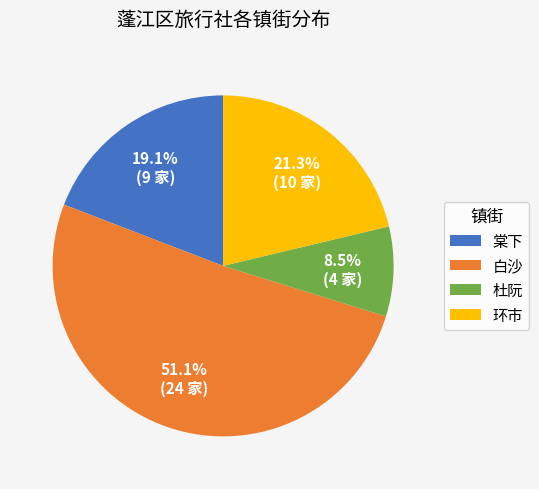

Rank the categories by value from highest to lowest.

白沙, 环市, 棠下, 杜阮